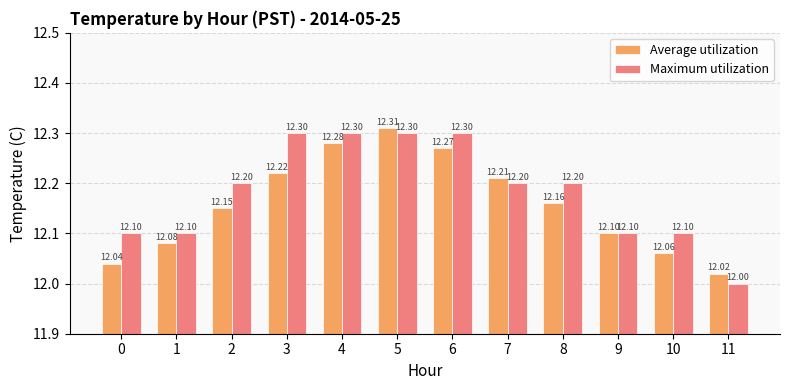

At which category does the chart reach its minimum across all series?

11